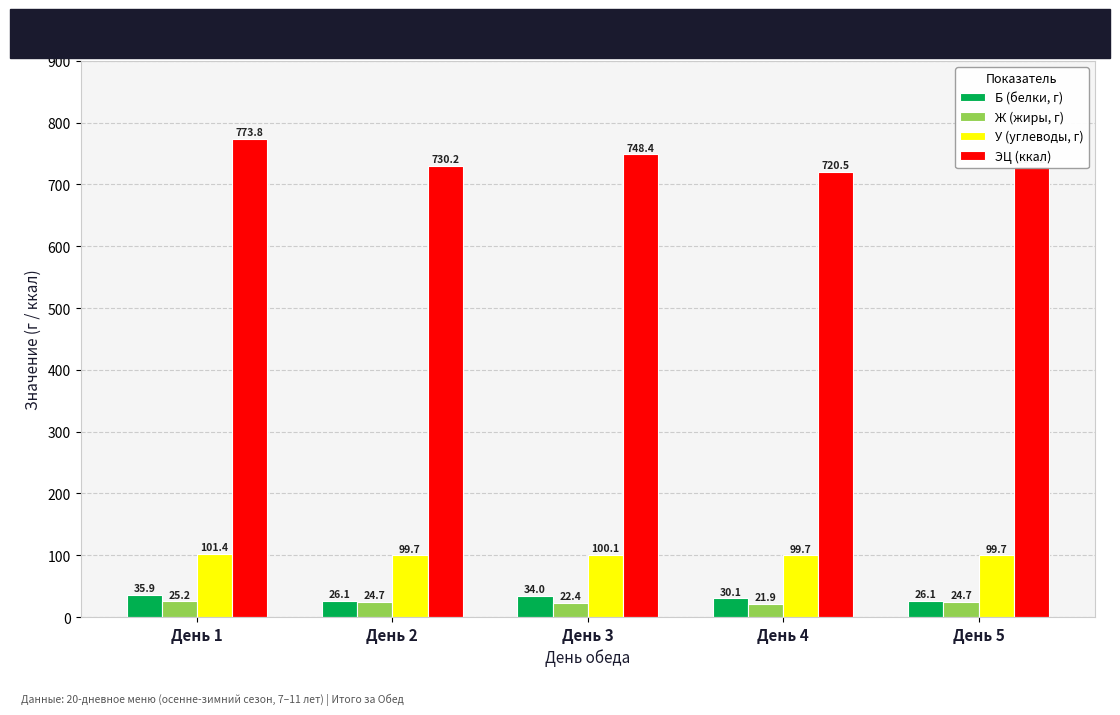

Rank the series by their maximum value, from lowest to highest.

Ж (жиры, г), Б (белки, г), У (углеводы, г), ЭЦ (ккал)